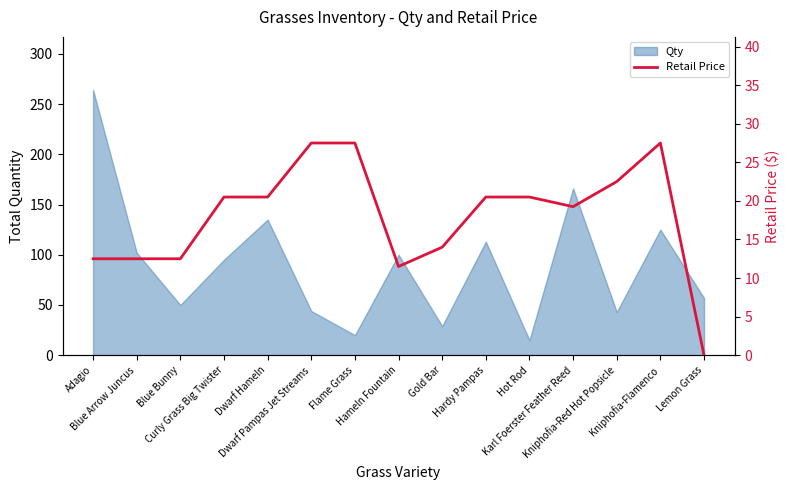

True or false: the data shows 20.5 at Dwarf Hameln.

True